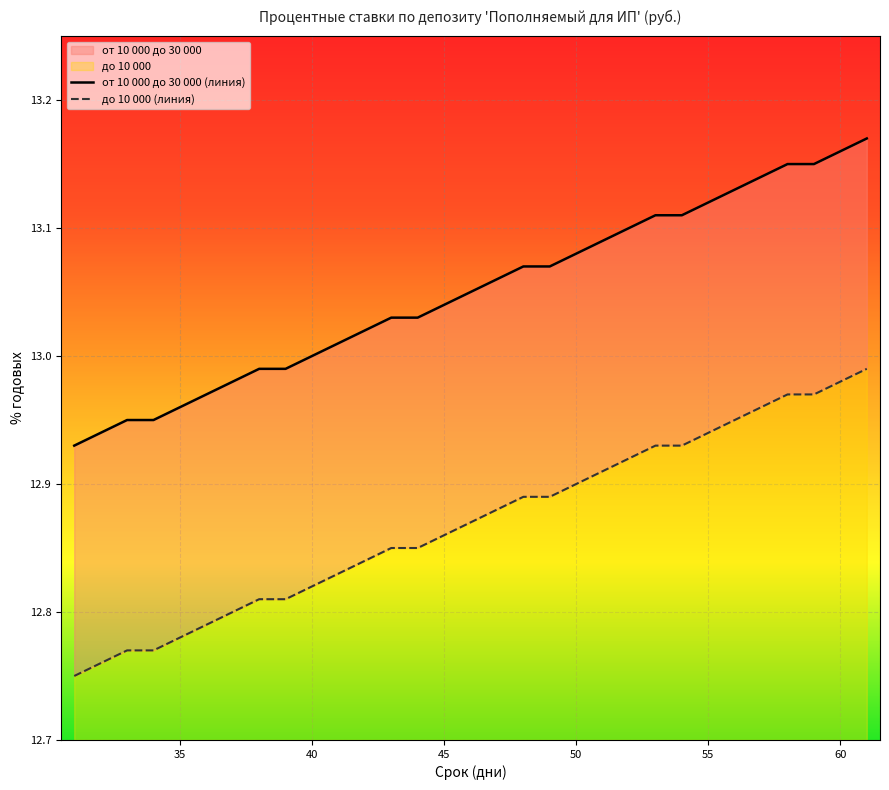

Rank the series at 50 from lowest to highest value.

до 10 000, от 10 000 до 30 000